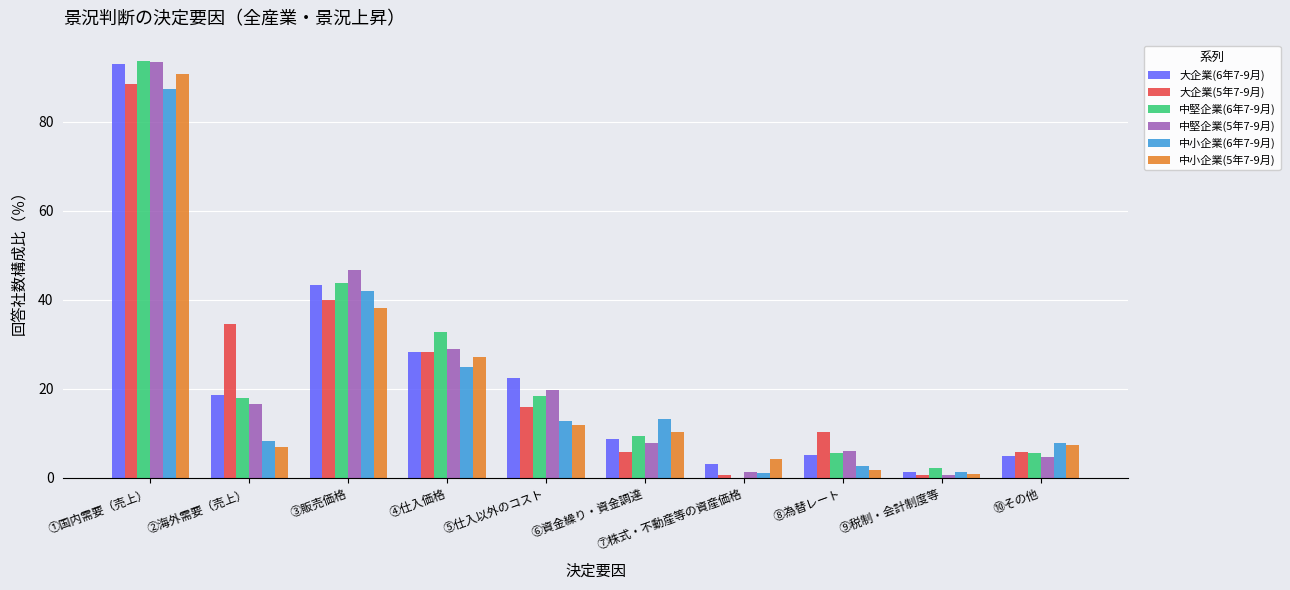

How many groups of bars are there?

10